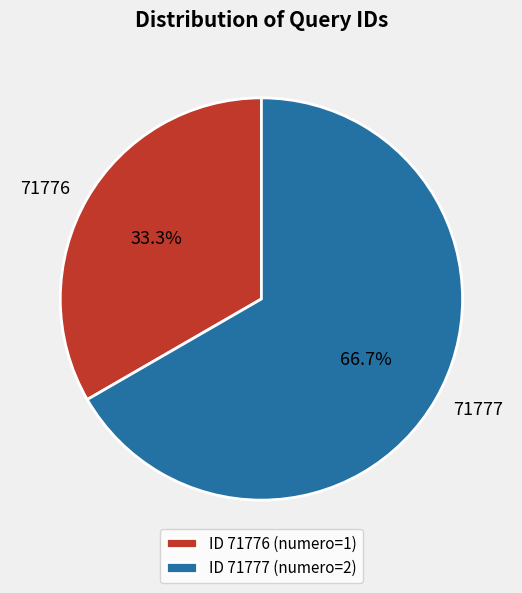

What is the total percentage of 71776 and 71777?

100.0%